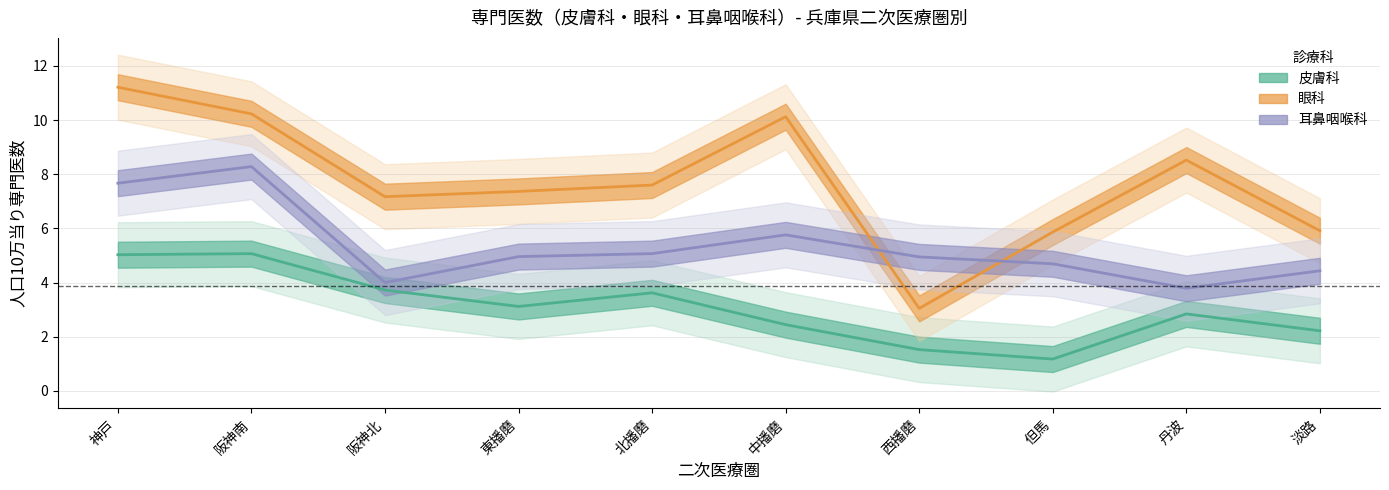

What is the difference between the 眼科人口10万当り values at 西播磨 and 阪神北?

4.1